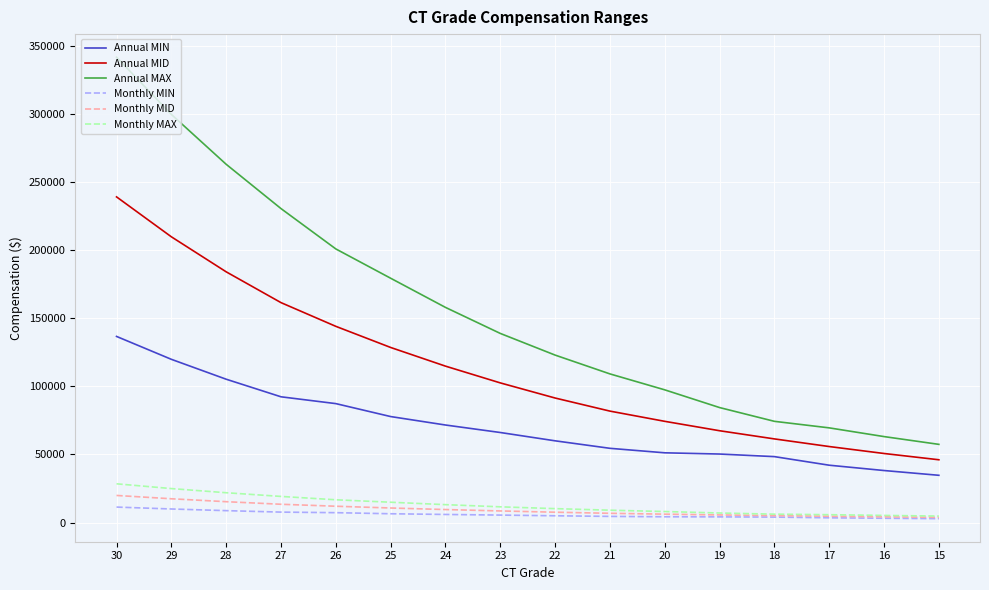

How many lines are shown in the chart?

6